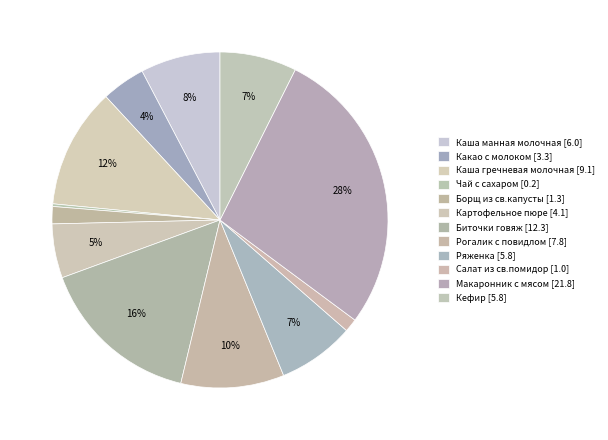

Count the number of slices in the pie.

12